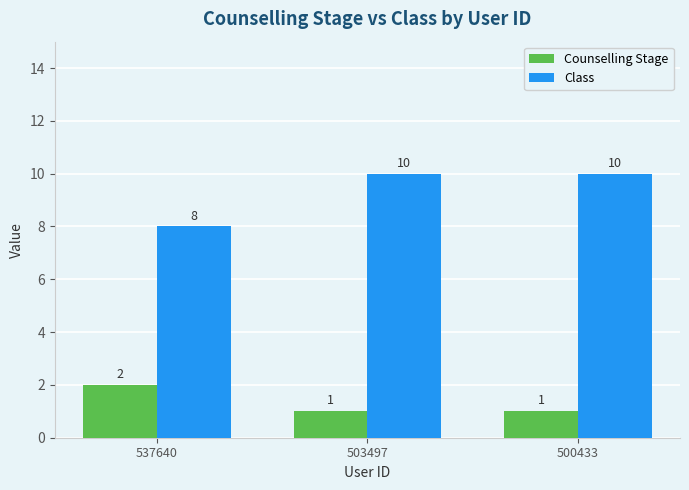

Which series changed the most between 537640 and 500433?

Class